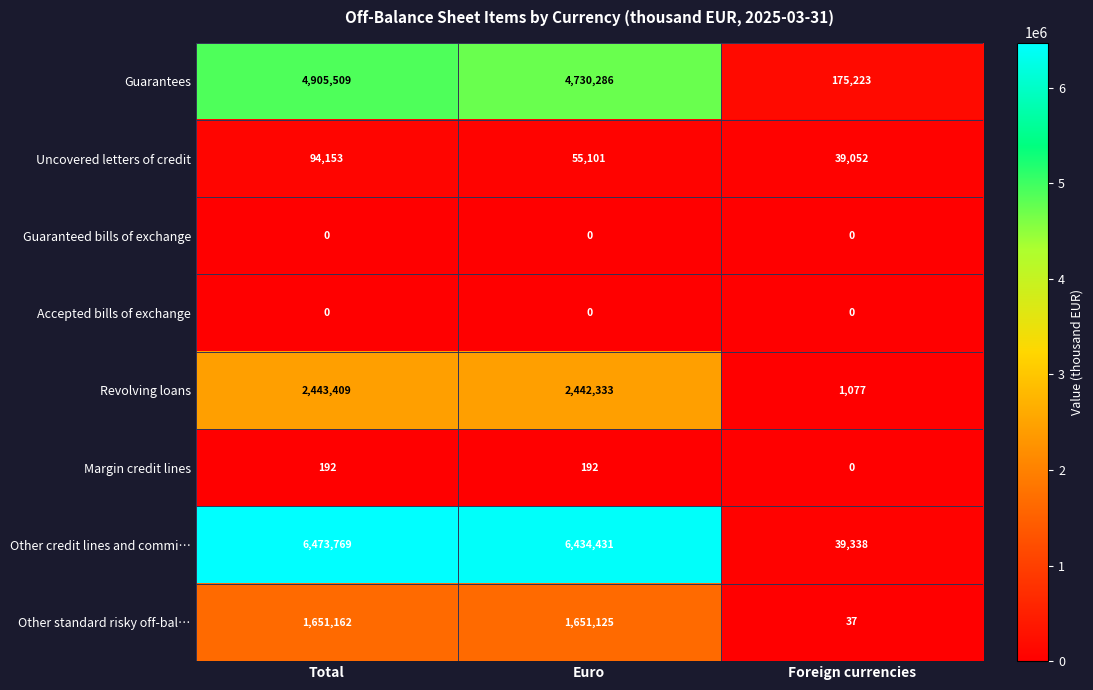

Reading right to left, extract all data points from this chart.

Guarantees: Foreign currencies=175223	Euro=4730286	Total=4905509
Uncovered letters of credit: Foreign currencies=39052	Euro=55101	Total=94153
Guaranteed bills of exchange: Foreign currencies=0	Euro=0	Total=0
Accepted bills of exchange: Foreign currencies=0	Euro=0	Total=0
Revolving loans: Foreign currencies=1077	Euro=2442333	Total=2443409
Margin credit lines: Foreign currencies=0	Euro=192	Total=192
Other credit lines and commi…: Foreign currencies=39338	Euro=6434431	Total=6473769
Other standard risky off-bal…: Foreign currencies=37	Euro=1651125	Total=1651162